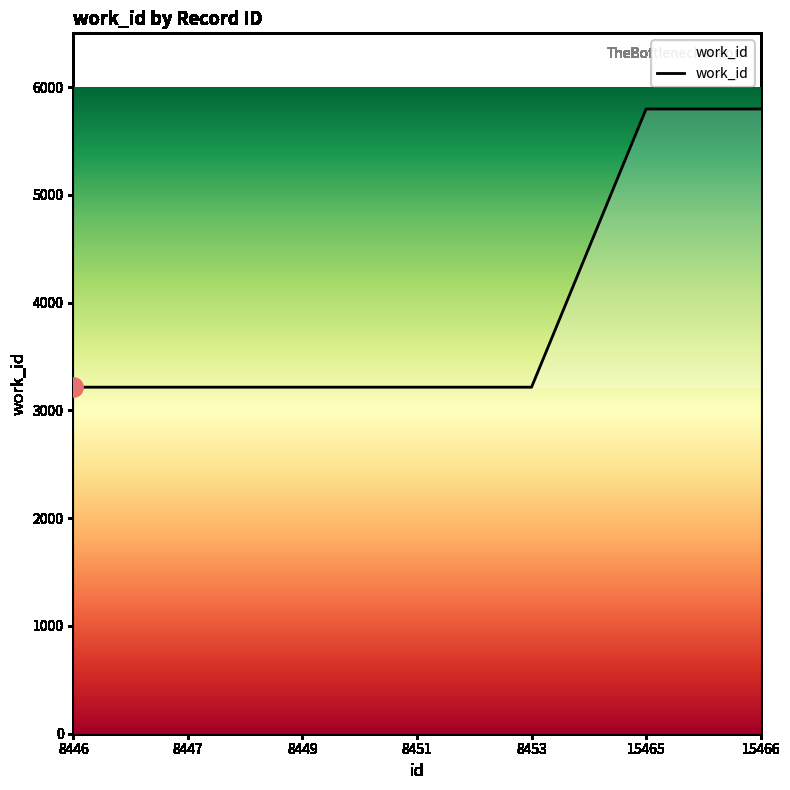

Reading left to right, list all the values displayed in this chart.

8446=3216	8447=3216	8449=3216	8451=3216	8453=3216	15465=5798	15466=5798